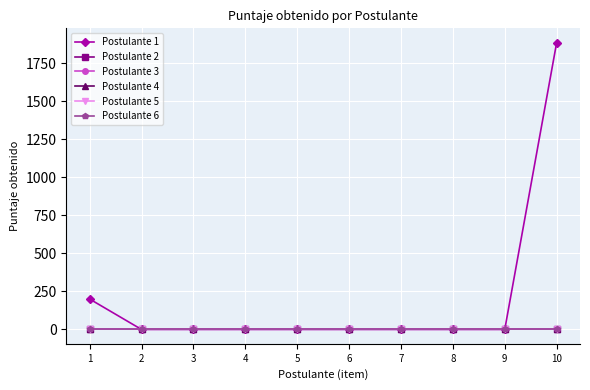

At 1, list the series in order from smallest to largest.

Postulante 2, Postulante 3, Postulante 4, Postulante 5, Postulante 6, Postulante 1